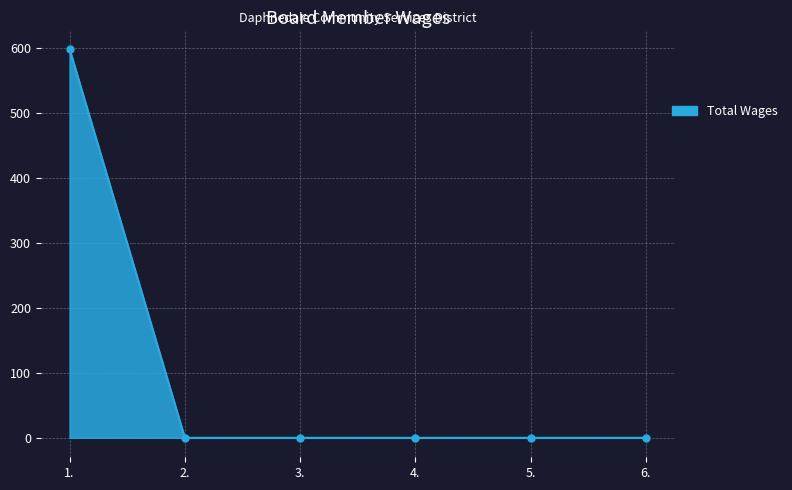

How many distinct data groups are displayed?

1